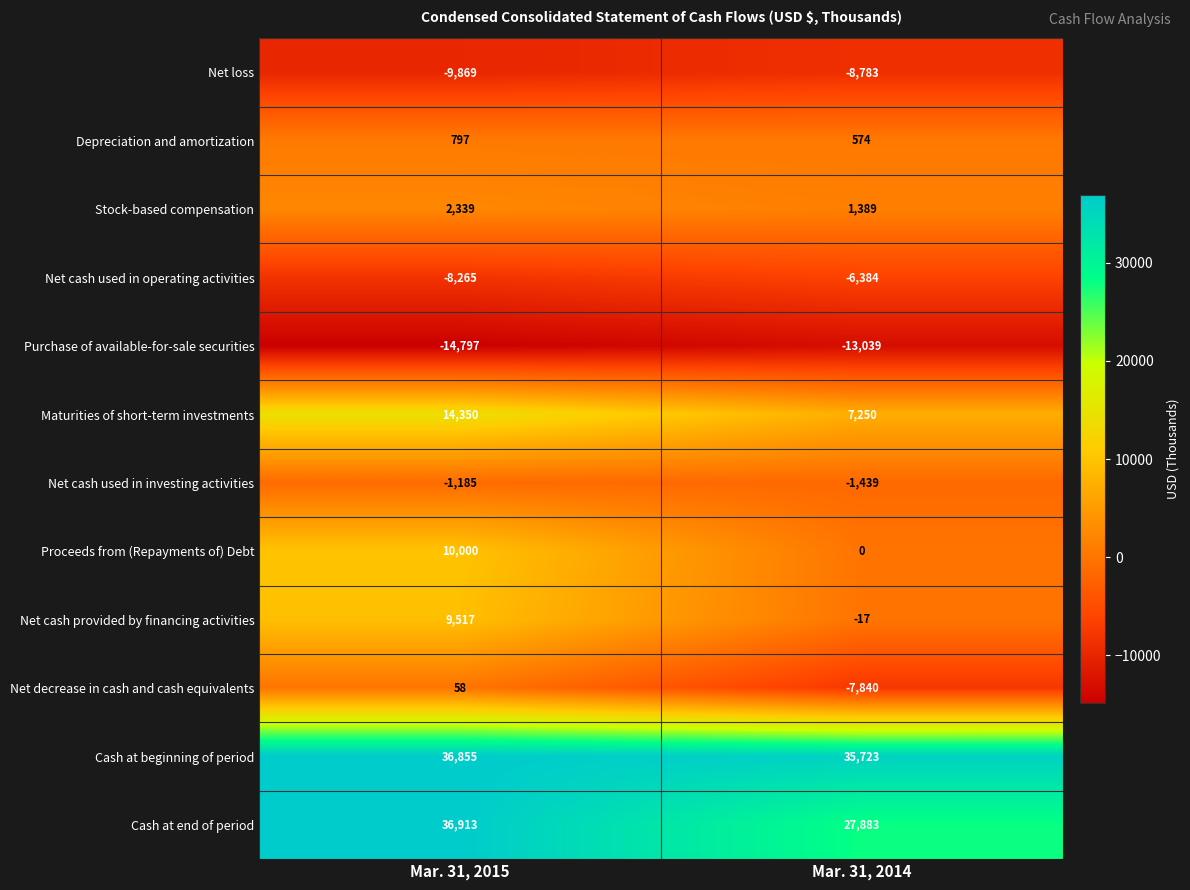

List the series in order of their peak value, lowest first.

Purchase of available-for-sale securities, Net loss, Net cash used in operating activities, Net cash used in investing activities, Net decrease in cash and cash equivalents, Depreciation and amortization, Stock-based compensation, Net cash provided by financing activities, Proceeds from (Repayments of) Debt, Maturities of short-term investments, Cash at beginning of period, Cash at end of period